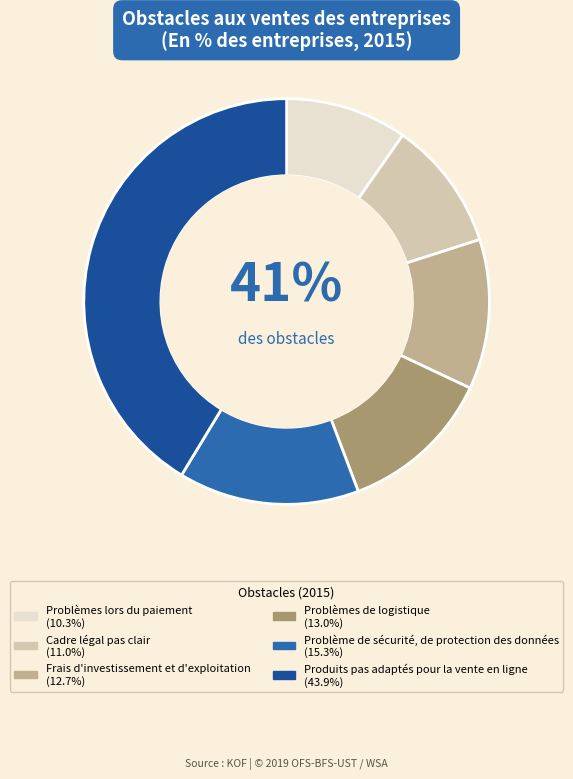

The Problème de sécurité, de protection des données slice represents 28% of the pie. True or false?

False